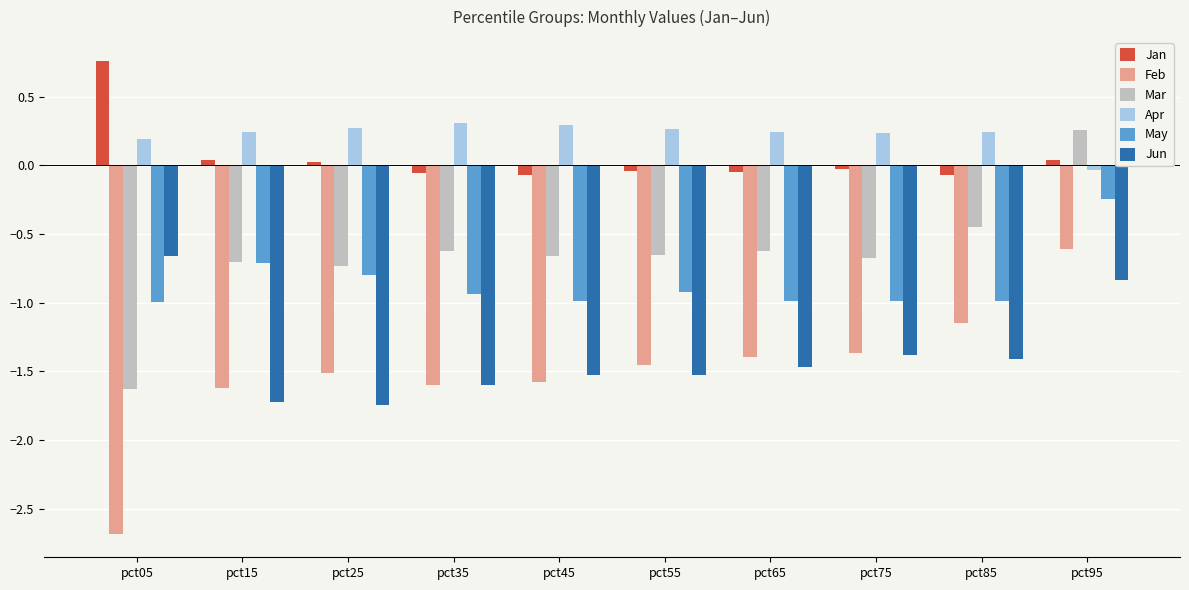

What is the lowest value of the Mar series?

-1.6